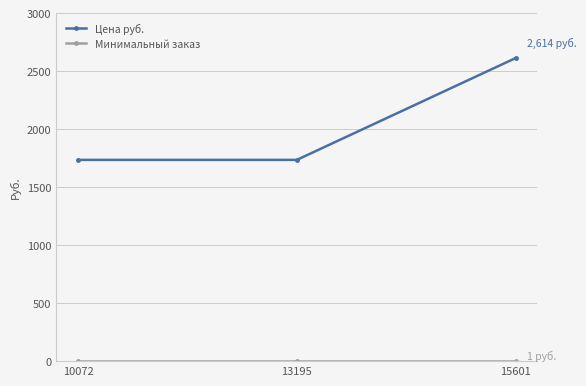

Count the Цена руб. values in the range 1736 to 2614.

3